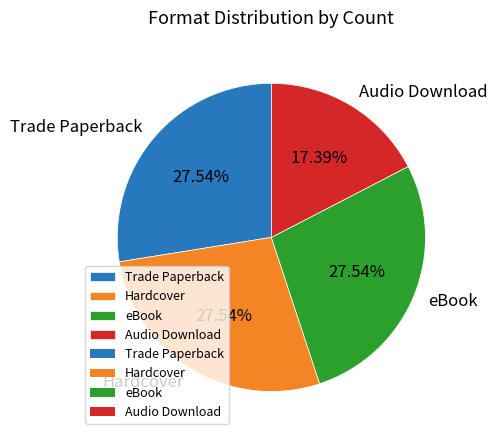

What is the smallest slice in the pie chart?

Audio Download